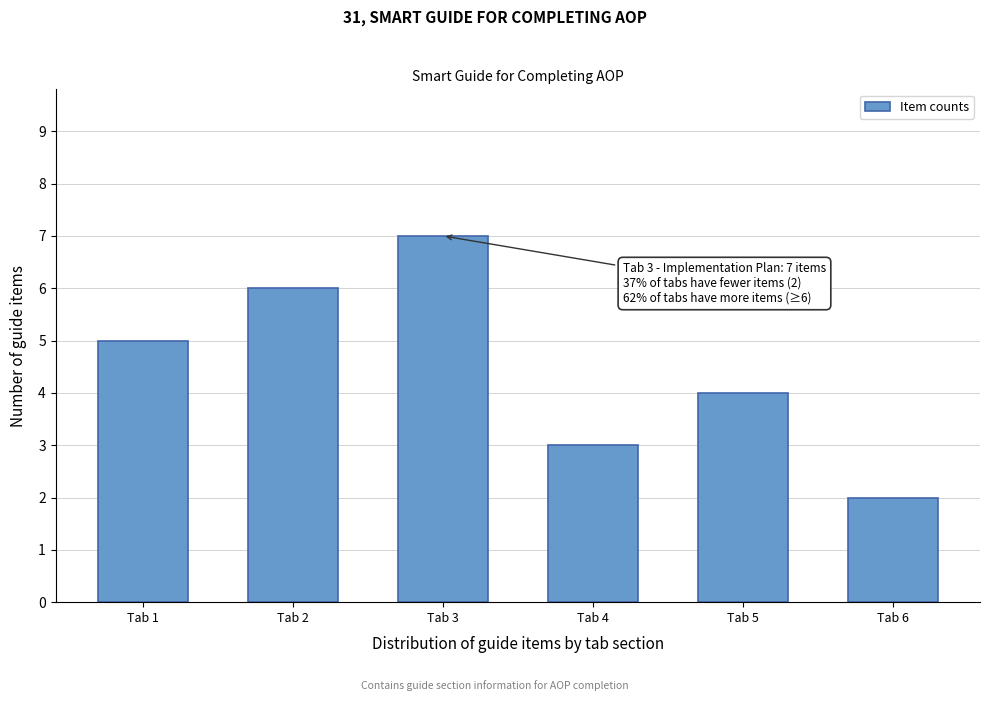

Reading right to left, extract all data points from this chart.

2	4	3	7	6	5